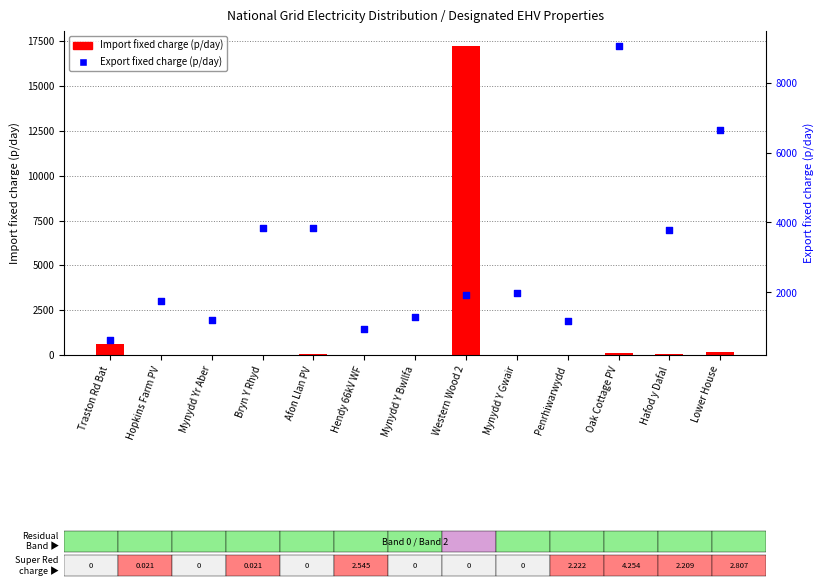

At which category is the sum across all series the highest?

Western Wood 2